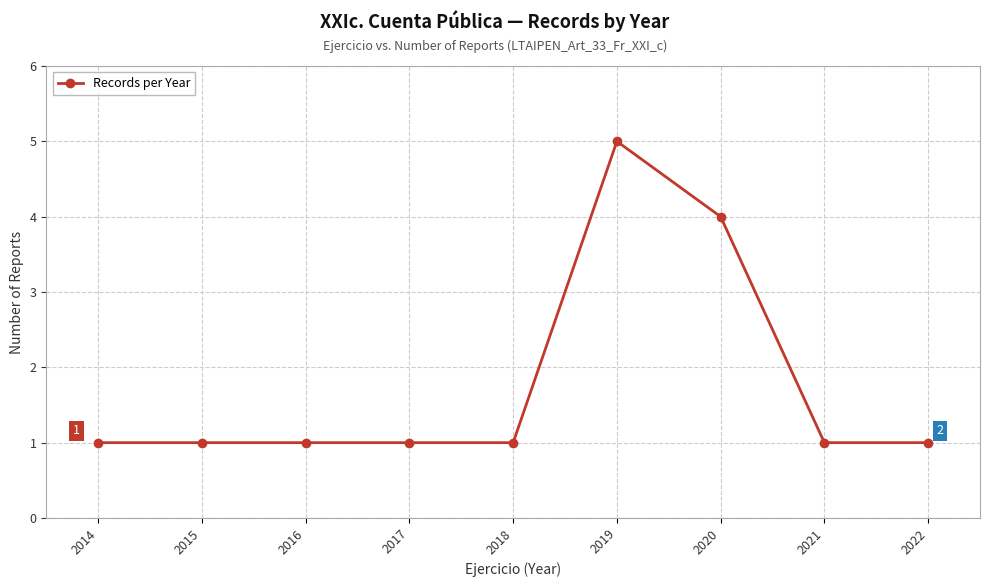

What is the ratio of the value at 2019 to the value at 2014?

5.0